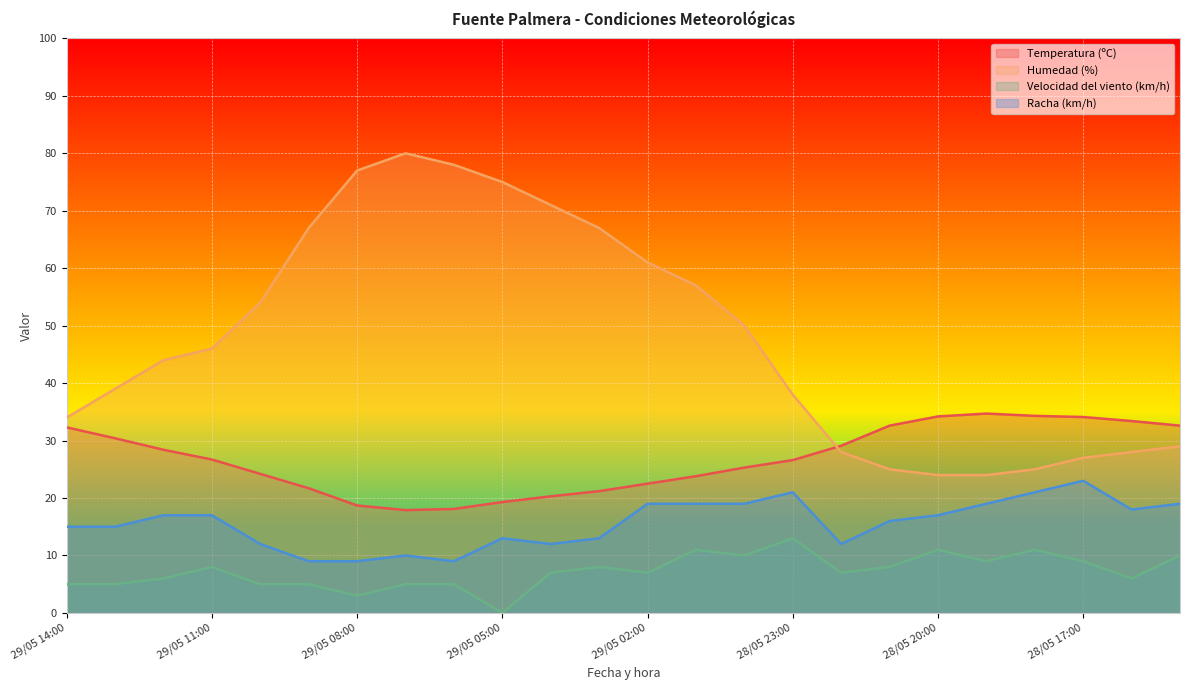

What position from the right is 28/05 18:00?

4